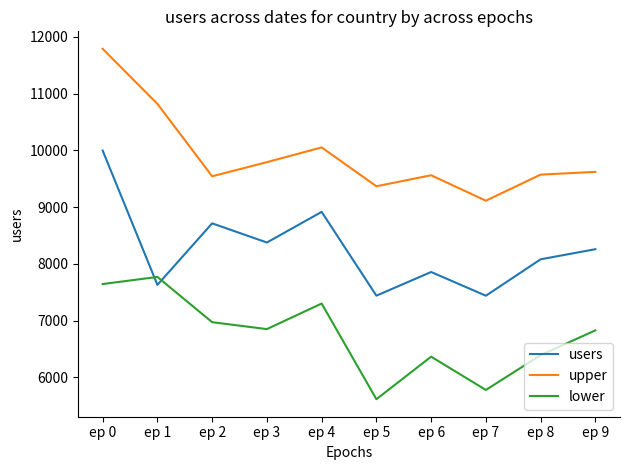

What is the sum of the upper values at ep 2 and ep 0?

21335